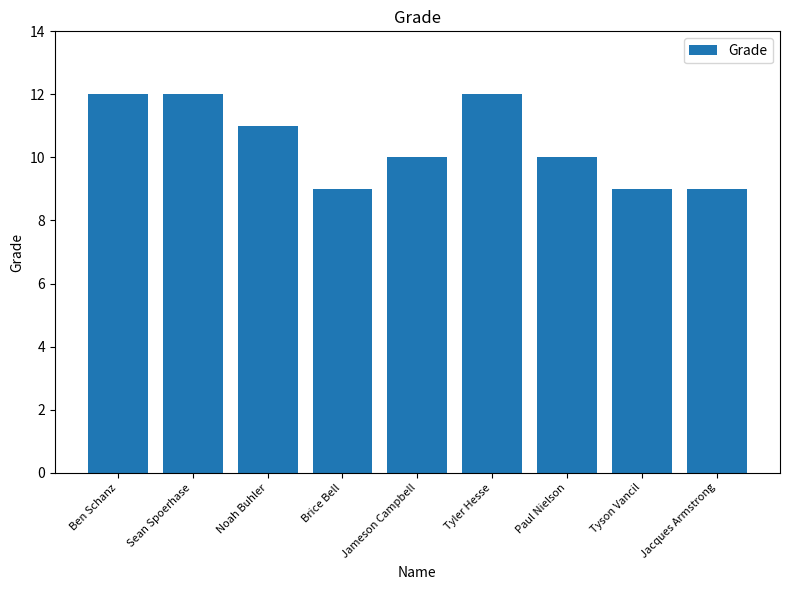

What is the difference between the maximum and minimum values?

3